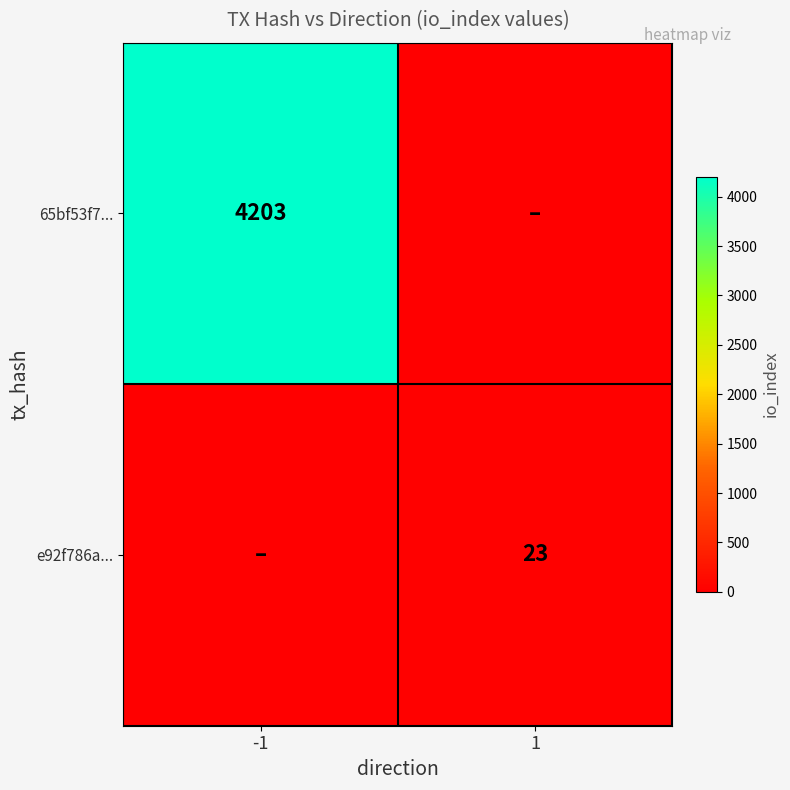

Is it true that 65bf53f7... equals 4203.0 at -1?

True